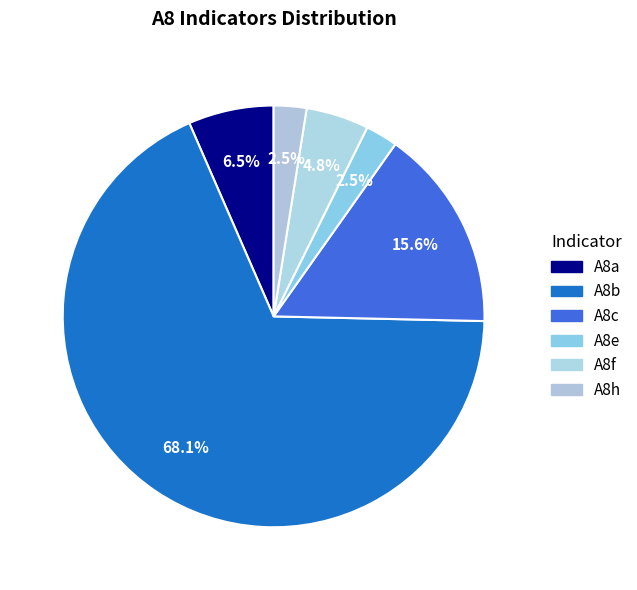

What is the change in value from A8a to A8e?

-4.0